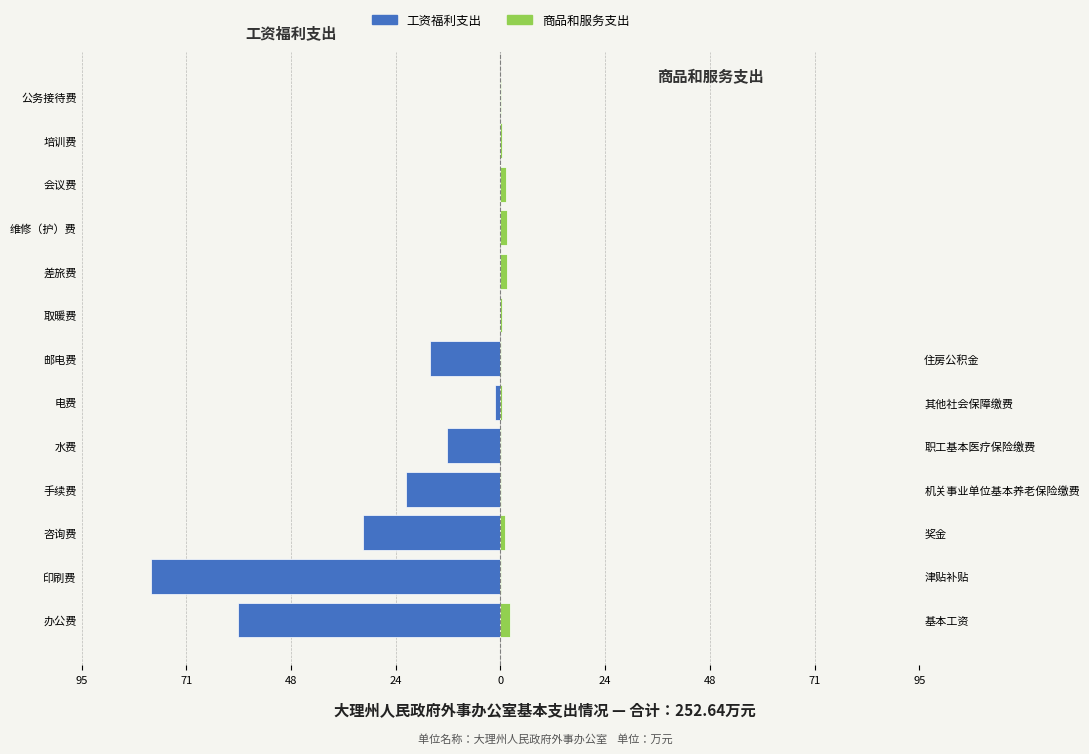

Reading left to right, what are all the values shown in this chart?

工资福利支出: -59.6	-79.4	-31.2	-21.5	-12.1	-1.2	-15.9	0.0	0.0	0.0	0.0	0.0	0.0
商品和服务支出: 2.2	0.2	1.0	0.0	0.2	0.2	0.1	0.3	1.5	1.4	1.3	0.2	0.1